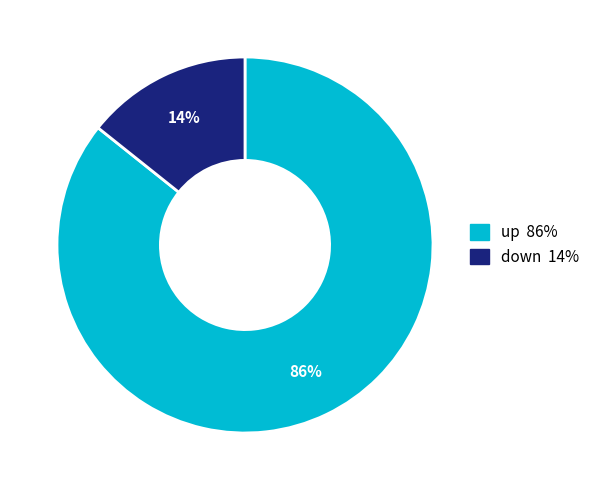

To the nearest percent, what is the combined percentage of up and down?

100%